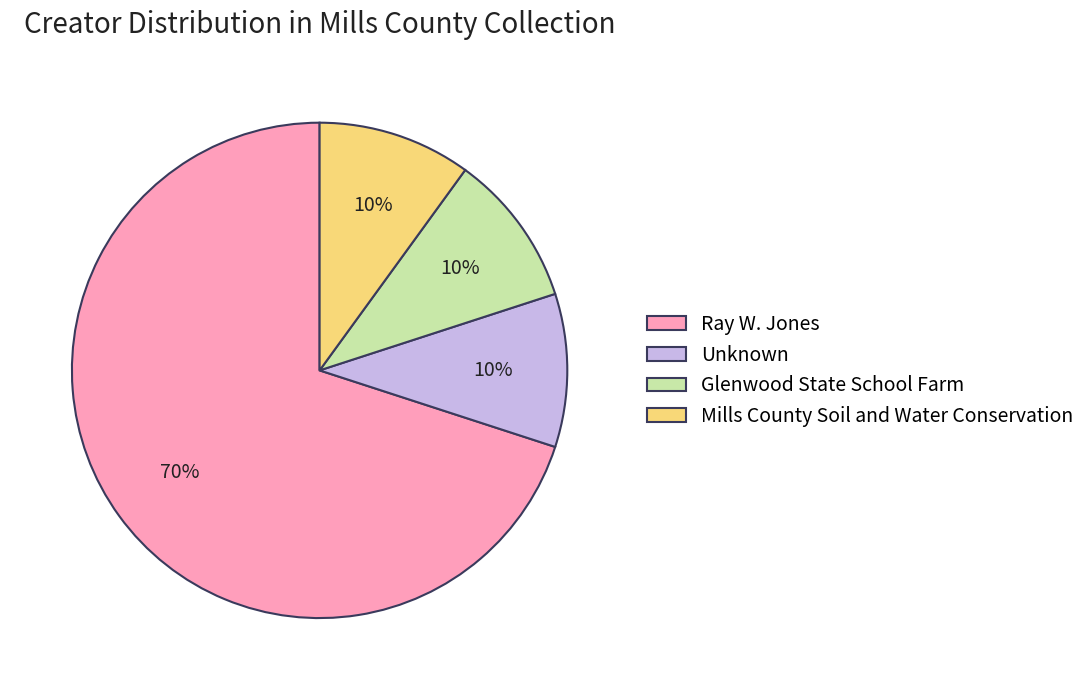

Is the sum of Mills County Soil and Water Conservation and Ray W. Jones greater than half?

Yes